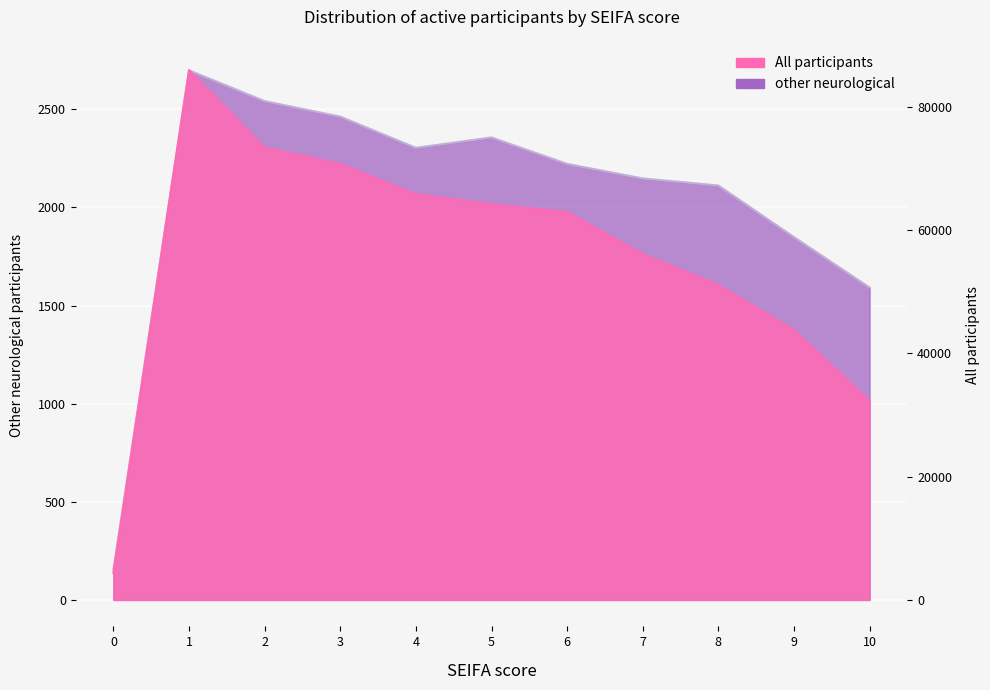

How many distinct data groups are displayed?

2